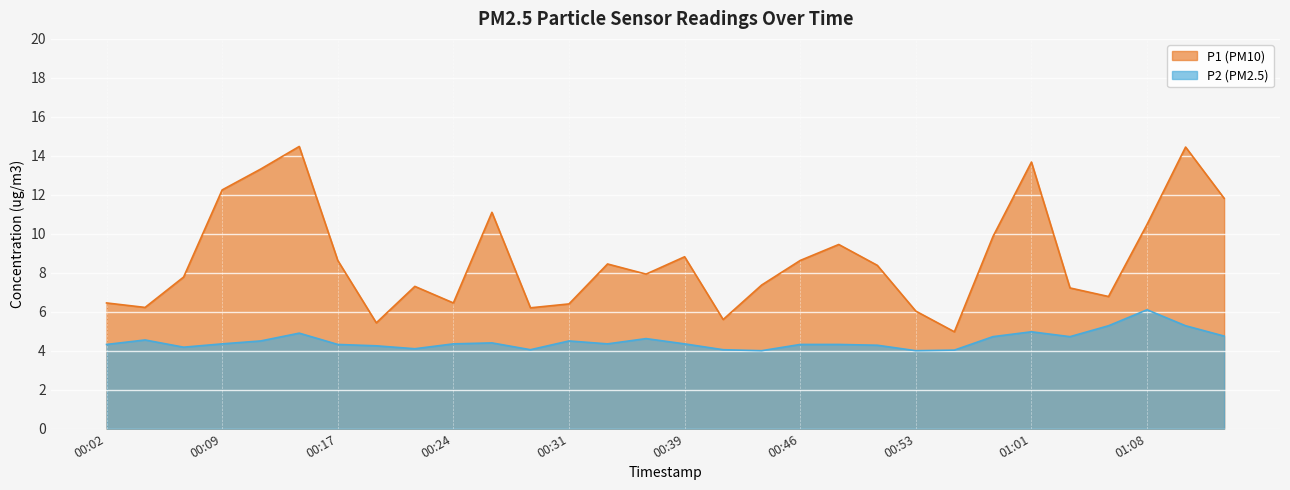

Which series has the largest total across all categories?

P1